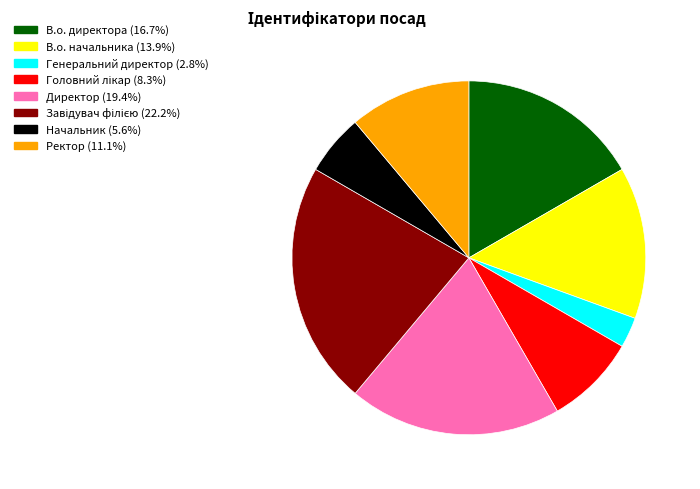

Is Генеральний директор the majority of the pie?

No